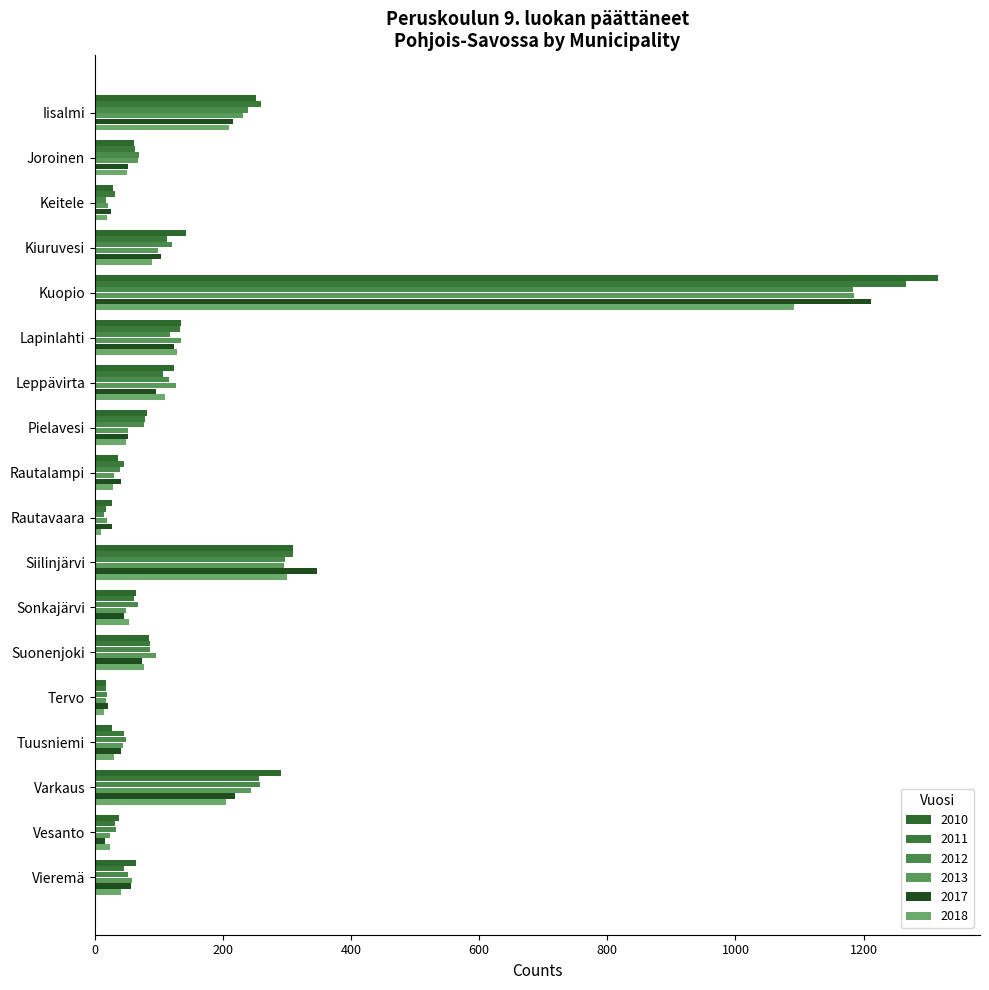

How many data points does each series have?

18